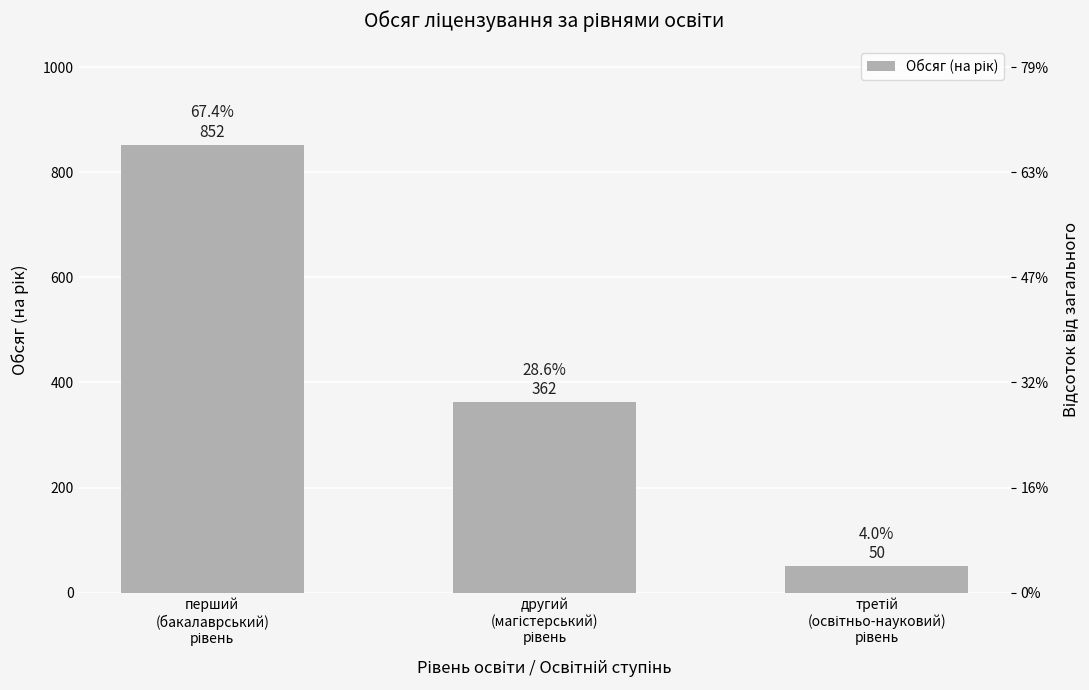

Read the value at третій
(освітньо-науковий)
рівень, to the nearest 50.

50